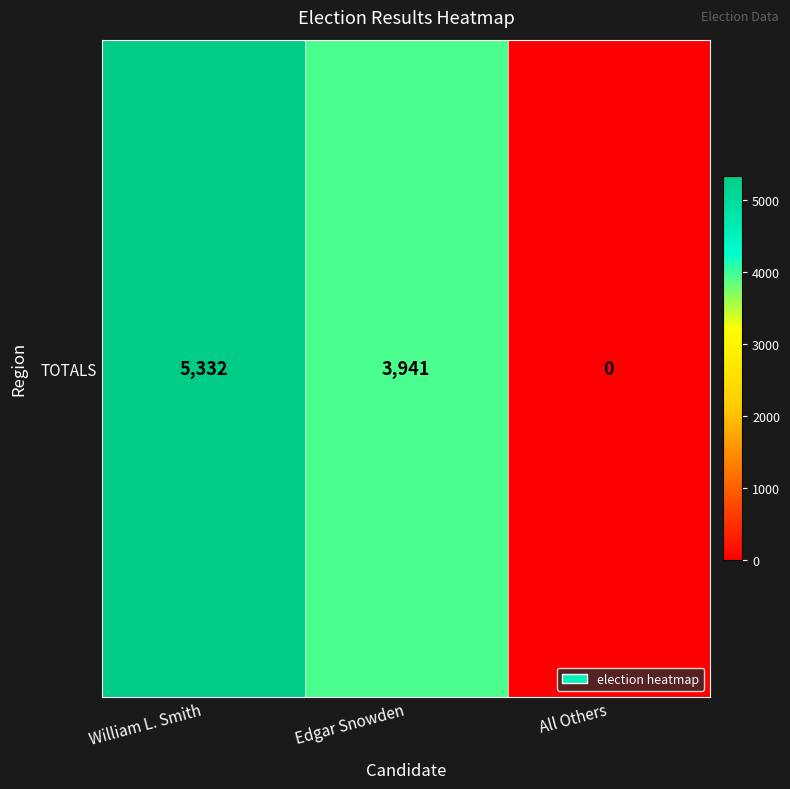

Rank the categories by value from highest to lowest.

William L. Smith, Edgar Snowden, All Others